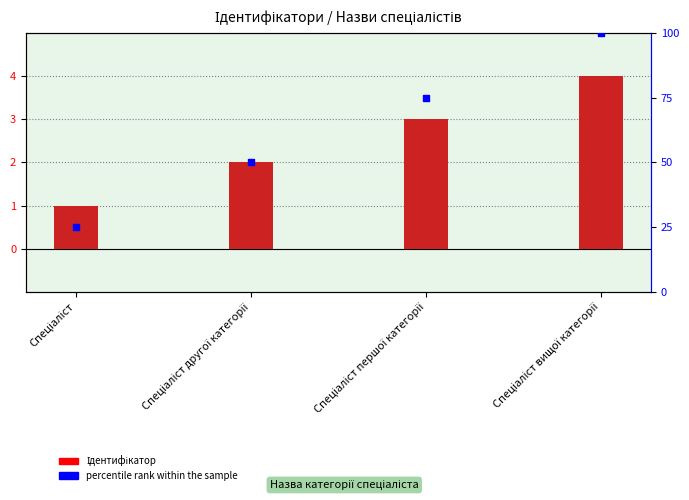

At which category is the sum across all series the highest?

Спеціаліст вищої категорії